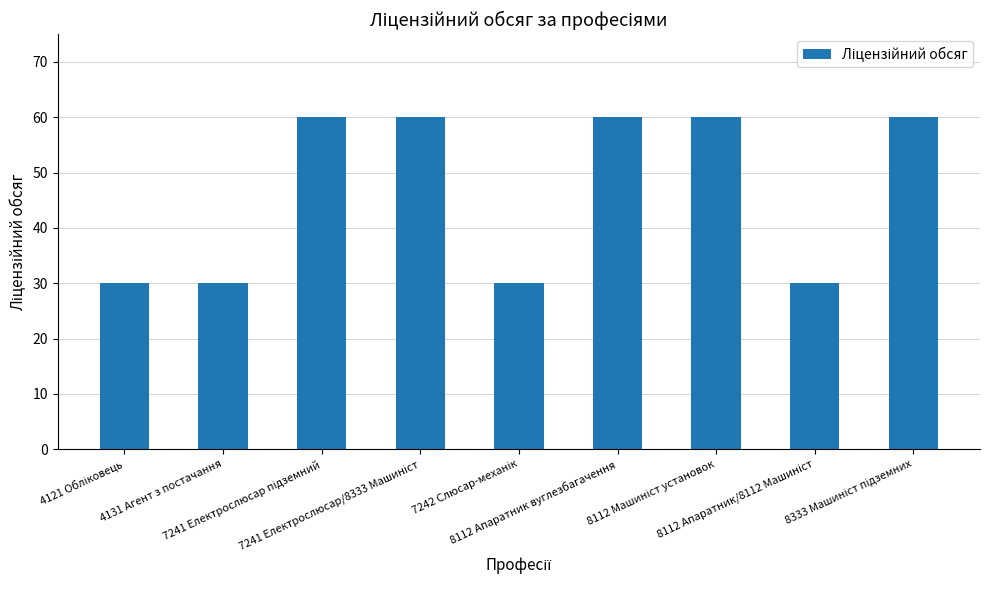

How many series are shown in this chart?

1